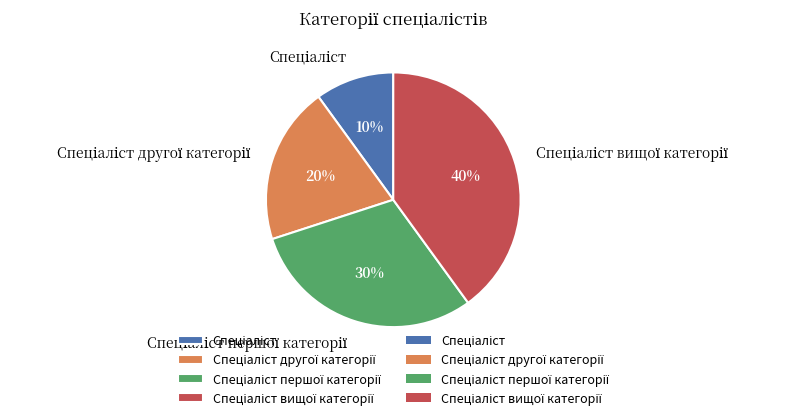

Does any single category account for the majority?

No